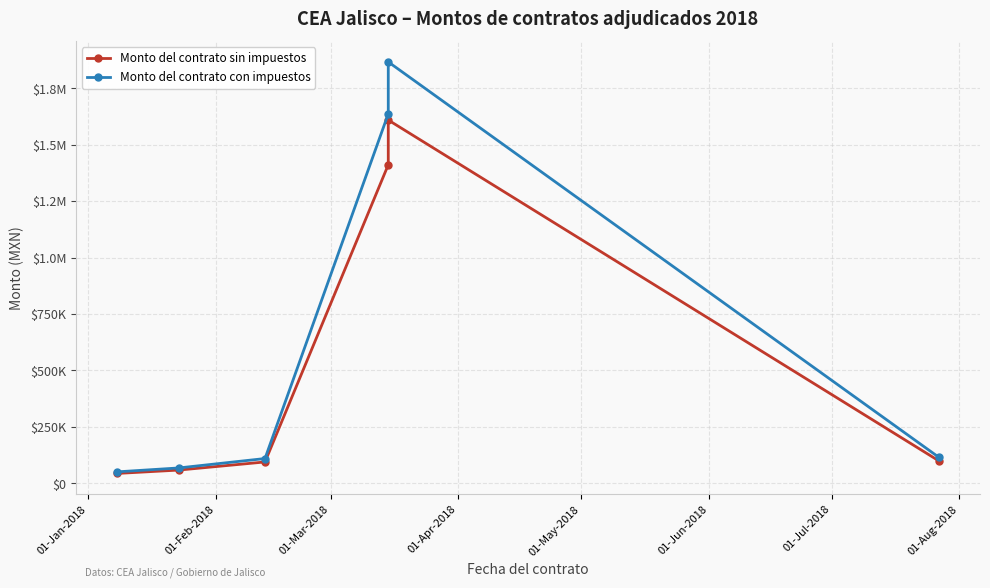

What is the value of the Monto del contrato sin impuestos point at the 4th from the left?

1411200.0